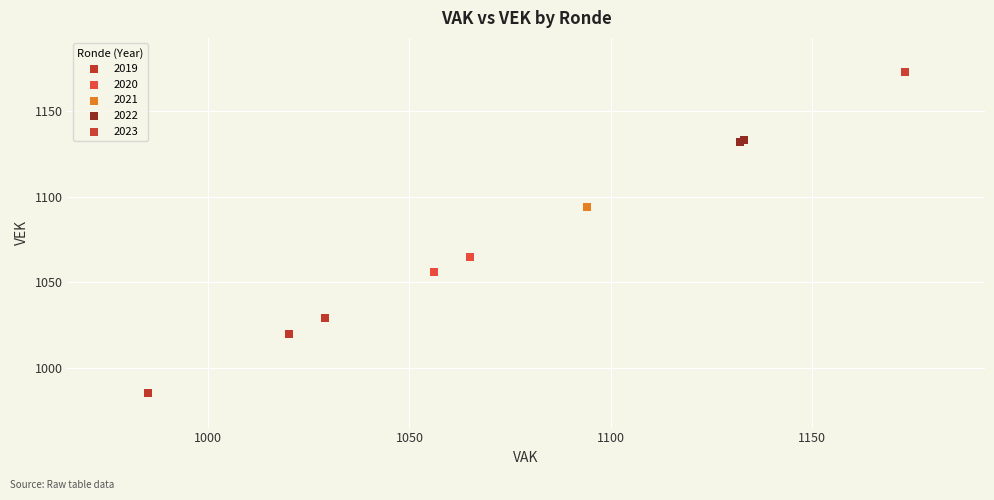

Which series contains the highest Y value?

2023